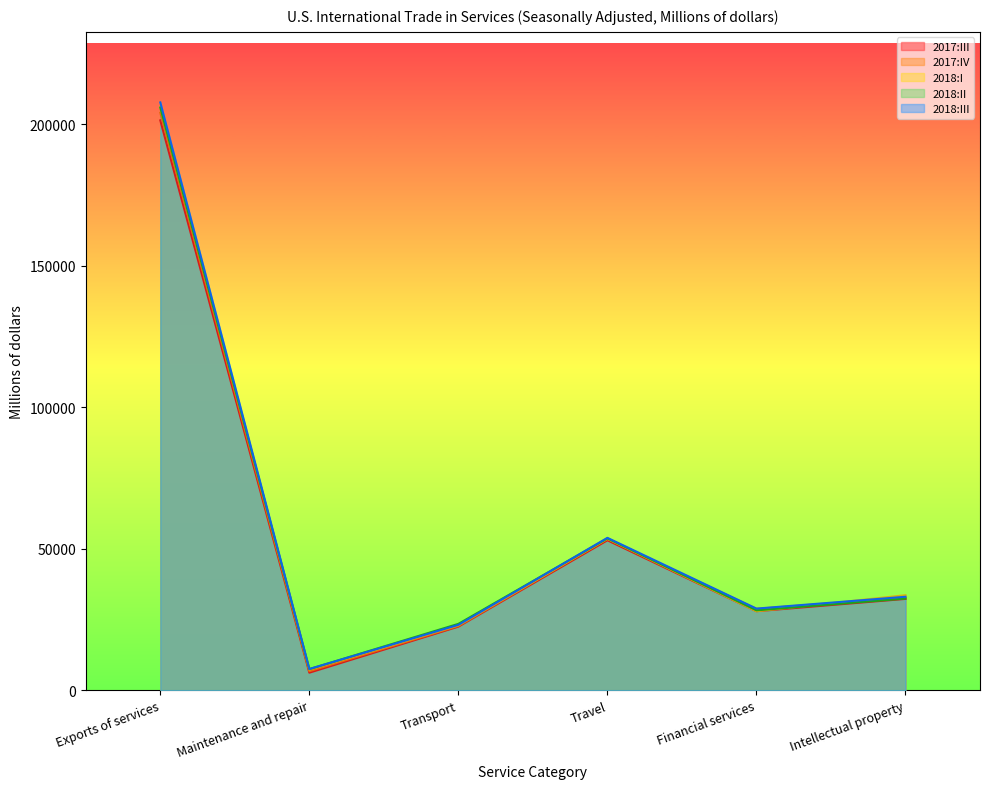

True or false: 2017:IV has a value of 21053 at Travel.

False